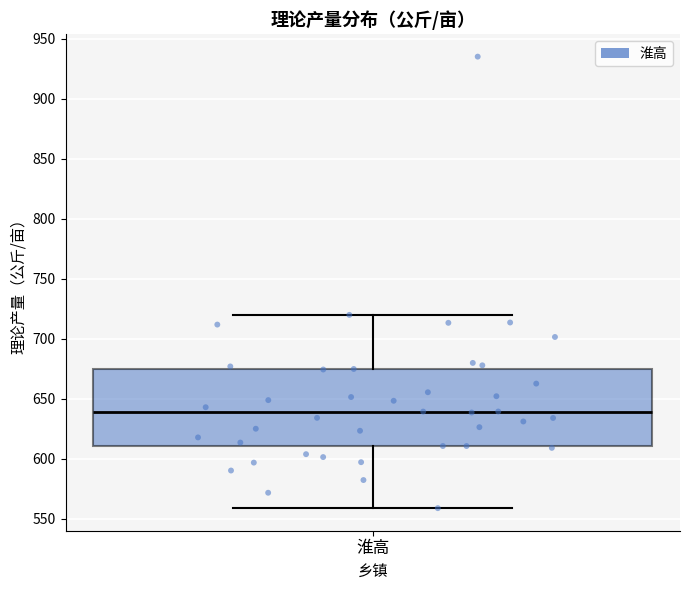

Read this box plot against the y-axis: the position of the median line, the range covered by the box, and the ends of both whiskers. The values are not printed on the chart, so give them approximately, as read against the axis.

median 640, box 610 to 675, whiskers 560 to 720